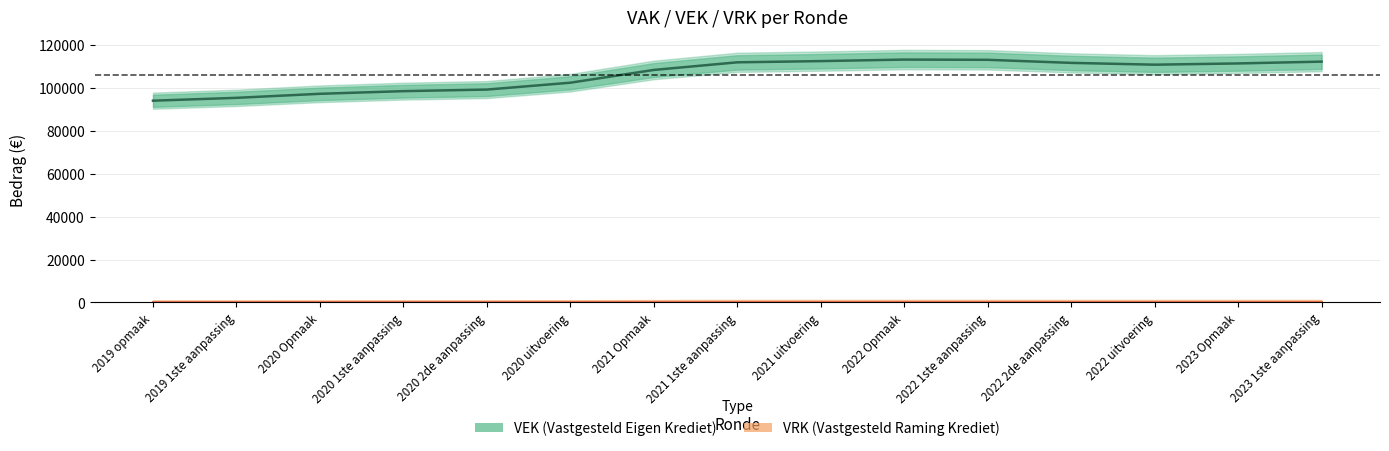

True or false: VRK and VEK intersect in this chart.

False